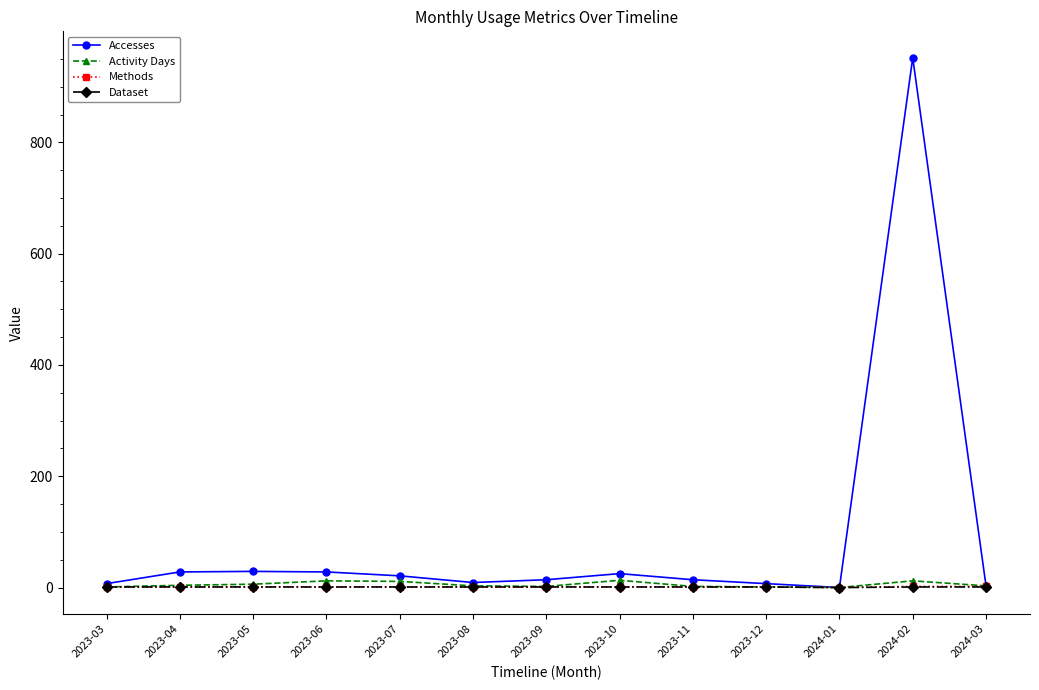

What is the label of the 5th point from the left?

2023-07